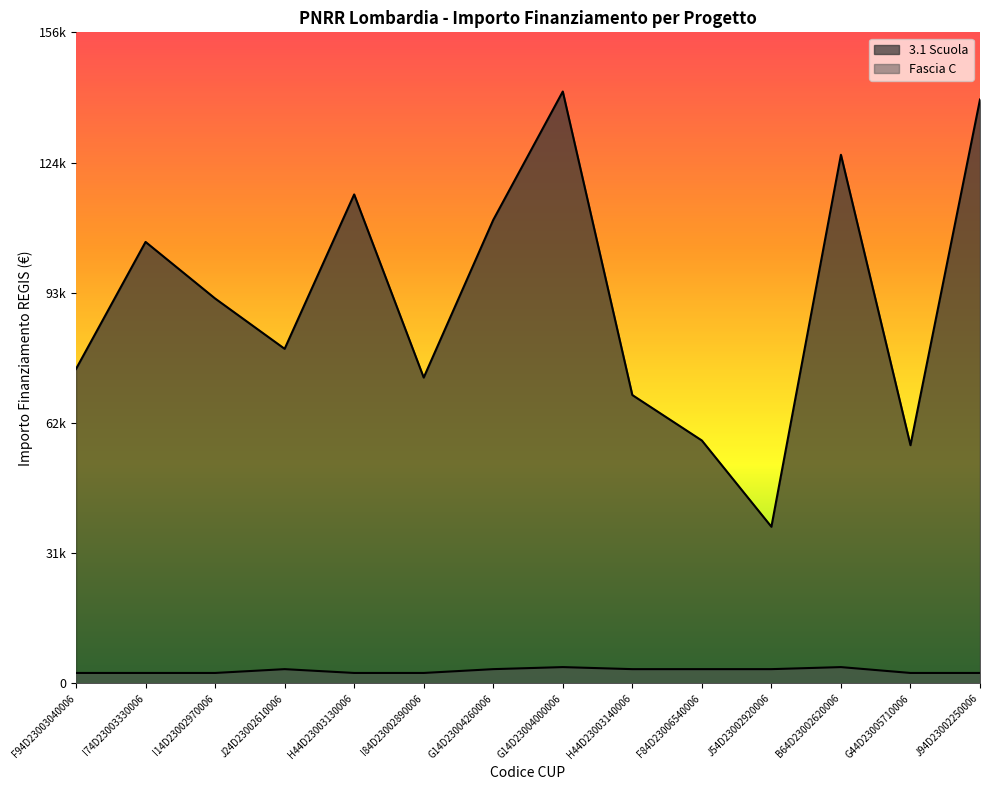

What is the value of the 3.1 Scuola point at the 1st from the left?

75442.6